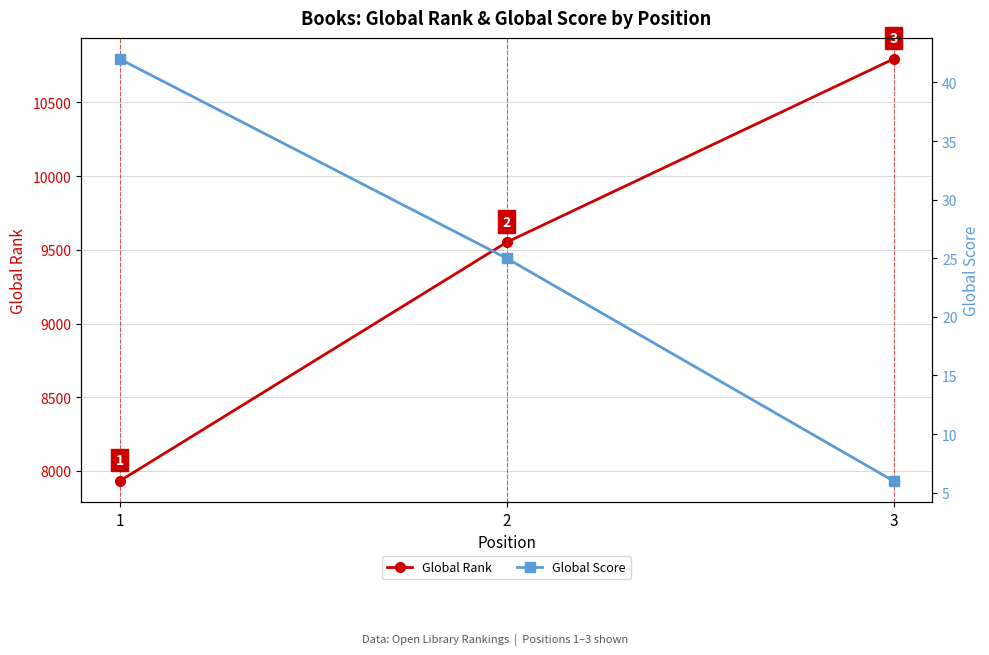

At which category is the sum across all series the highest?

3